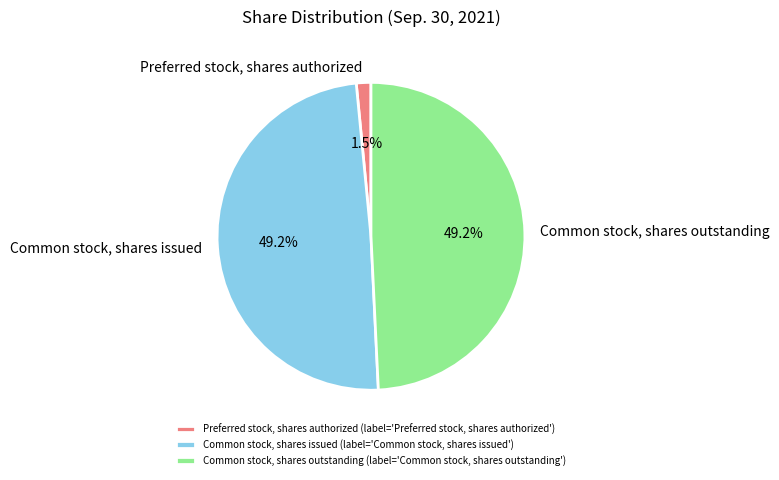

True or false: Preferred stock, shares authorized accounts for 8% of the total.

False